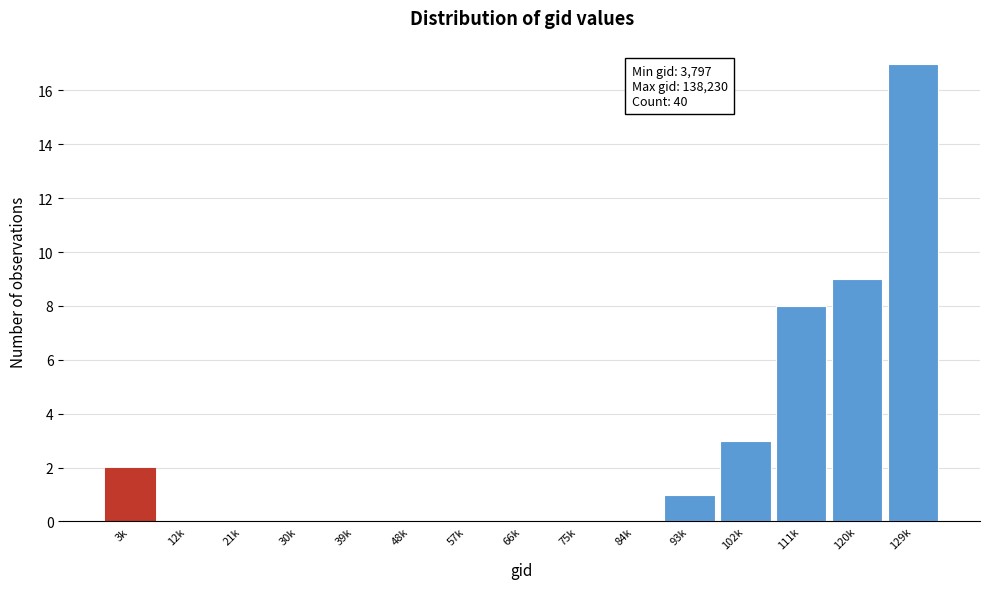

Reading left to right, what are all the values shown in this chart?

3k=2	12k=0	21k=0	30k=0	39k=0	48k=0	57k=0	66k=0	75k=0	84k=0	93k=1	102k=3	111k=8	120k=9	129k=17